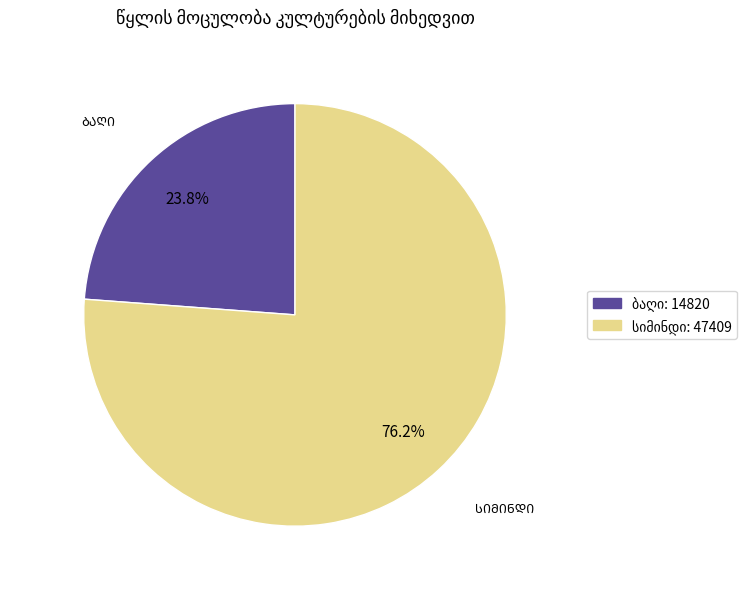

To the nearest percent, what is the difference between the largest and smallest slice percentages?

52%